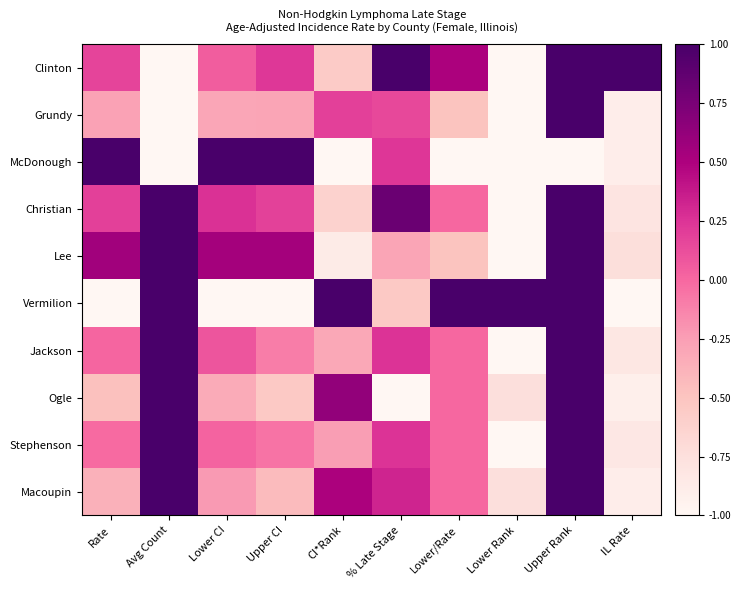

Which label corresponds to the smallest value in the chart?

Avg Count